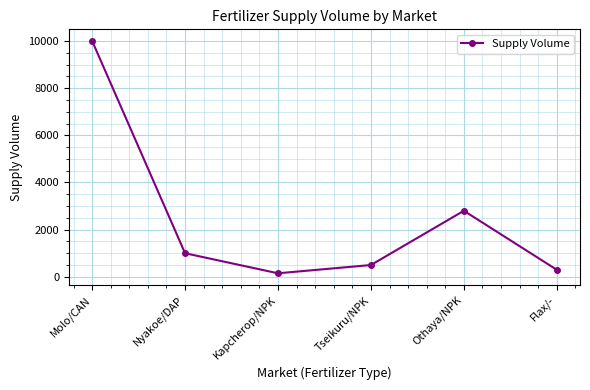

Reading right to left, what are all the values shown in this chart?

300	2800	500	150	1000	10000